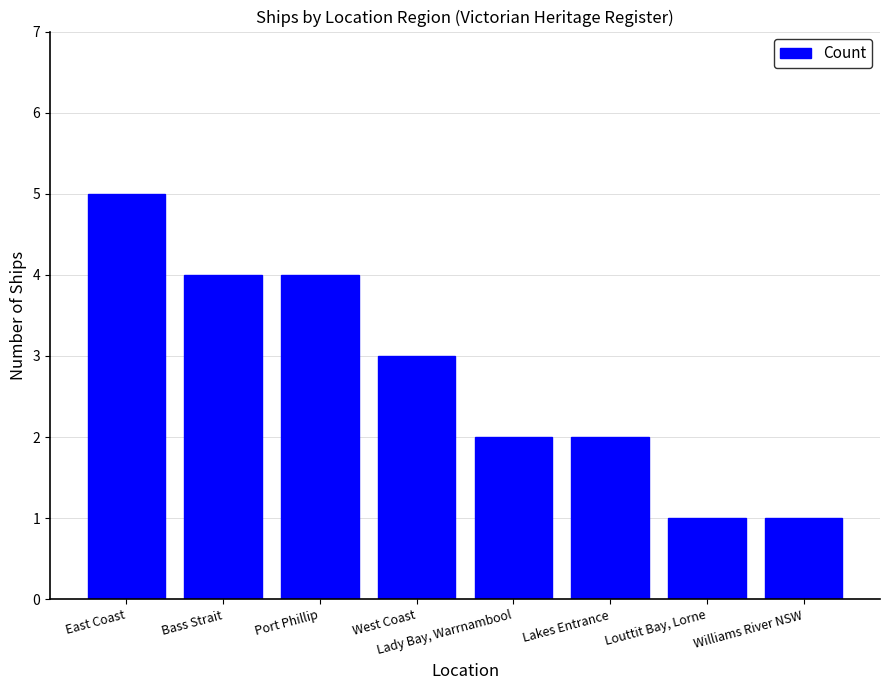

The value at Bass Strait is 2. True or false?

False